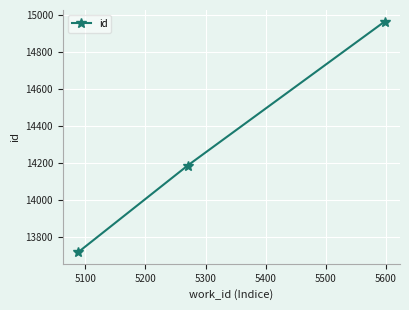

What is the value of the 2nd point from the left?

14187